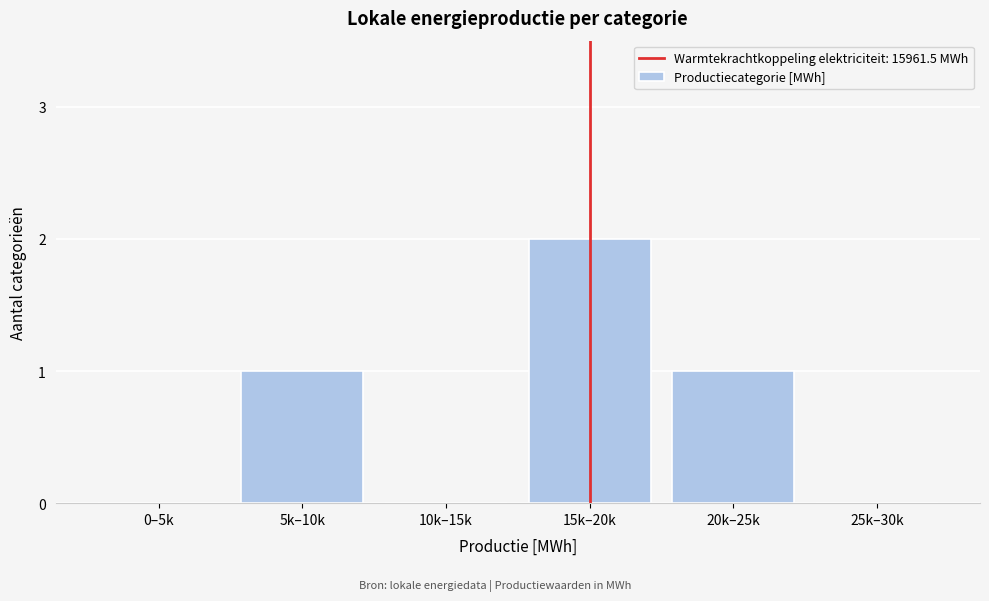

Reading left to right, what are all the values shown in this chart?

0–5k=0	5k–10k=1	10k–15k=0	15k–20k=2	20k–25k=1	25k–30k=0